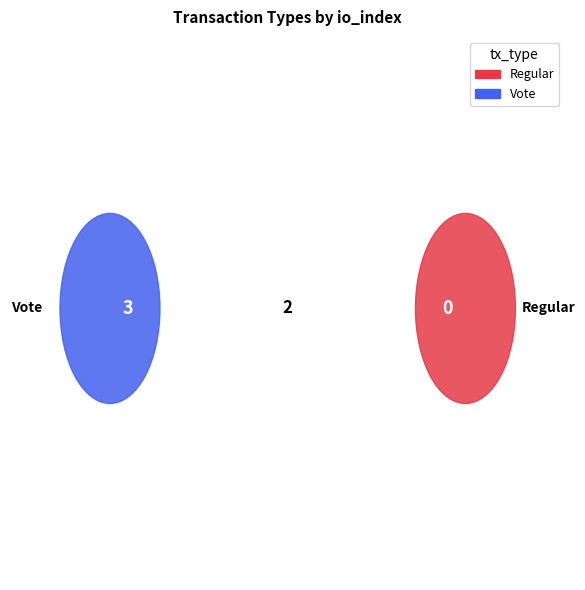

Is it true that Regular is 1% of the pie?

False